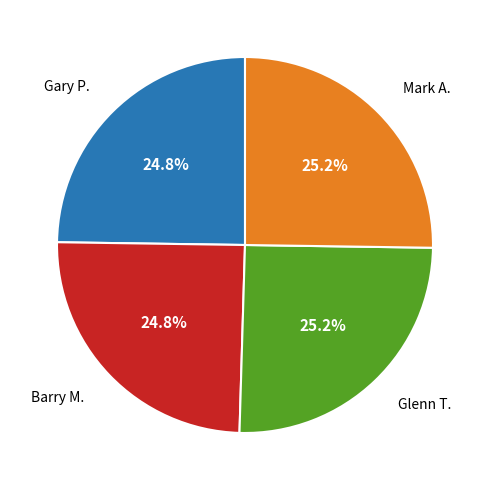

Is there any slice that represents more than half of the pie?

No